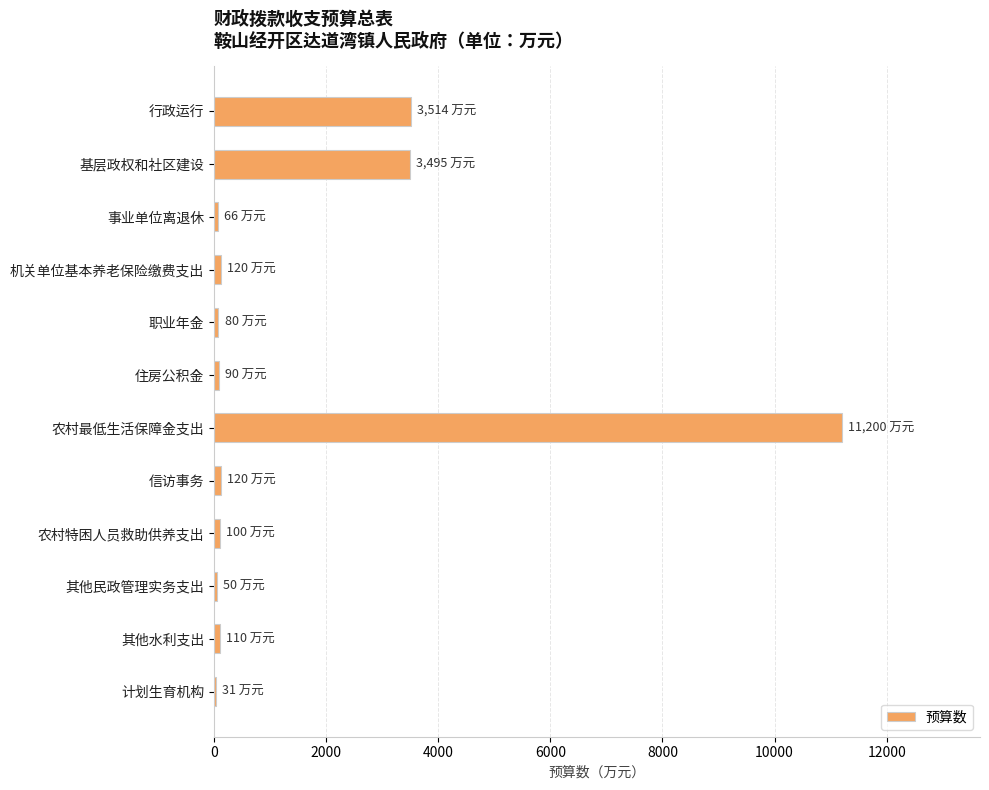

Which has a higher value, 住房公积金 or 农村最低生活保障金支出?

农村最低生活保障金支出